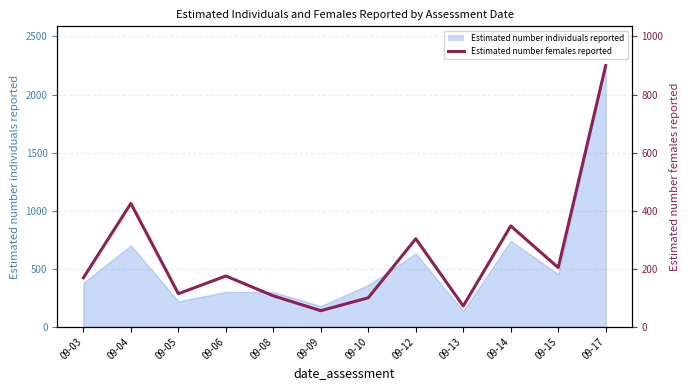

The chart shows a value of 106.7 at 09-08. True or false?

True